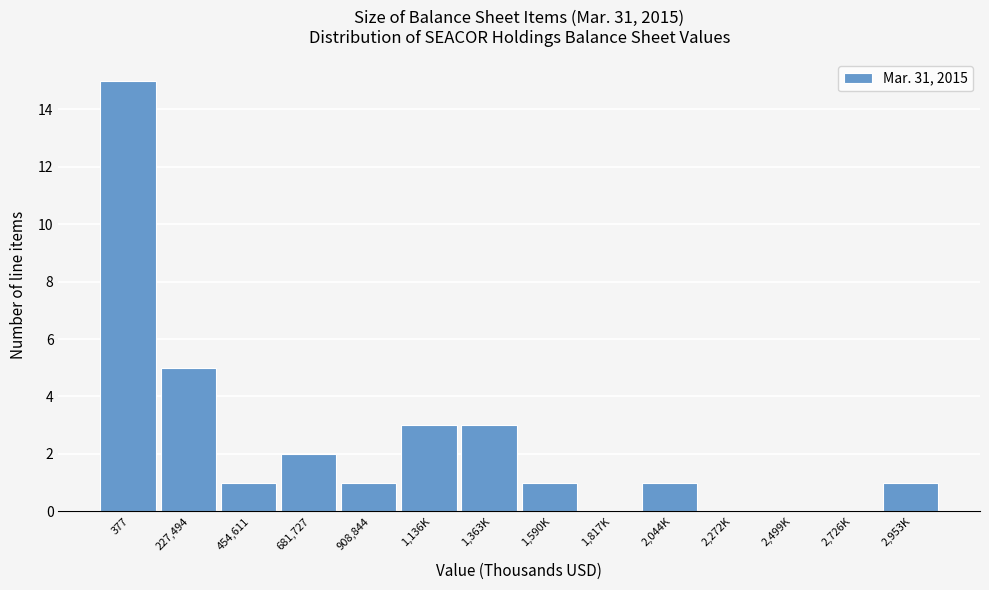

Reading left to right, list all the values displayed in this chart.

377=15	227,494=5	454,611=1	681,727=2	908,844=1	1,136K=3	1,363K=3	1,590K=1	1,817K=0	2,044K=1	2,272K=0	2,499K=0	2,726K=0	2,953K=1